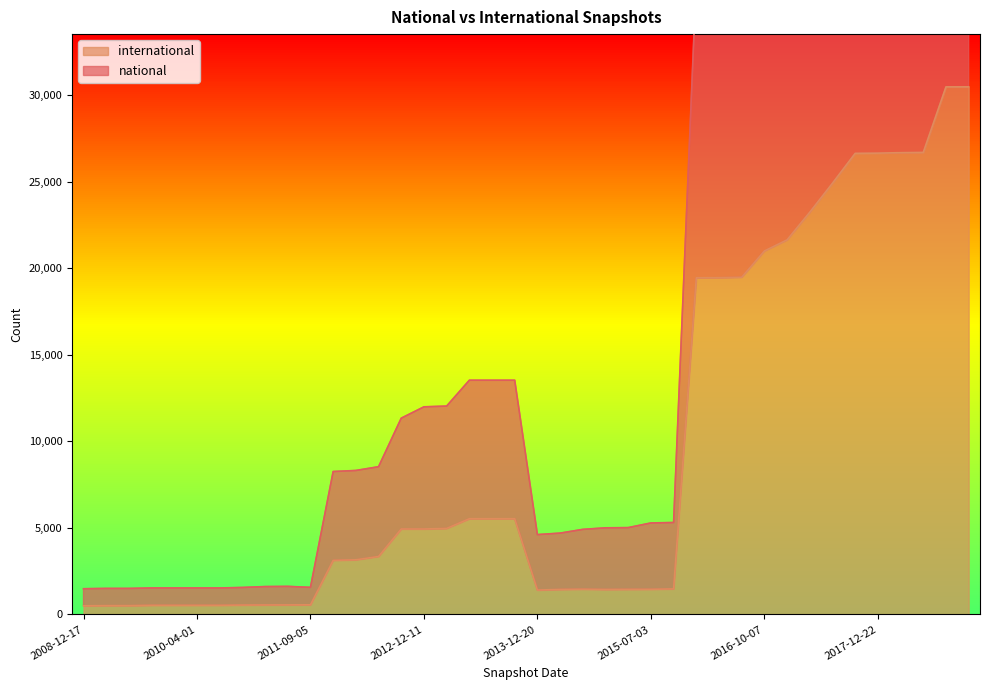

Between 2009-09-25 and 2018-04-09, which is larger?

2018-04-09